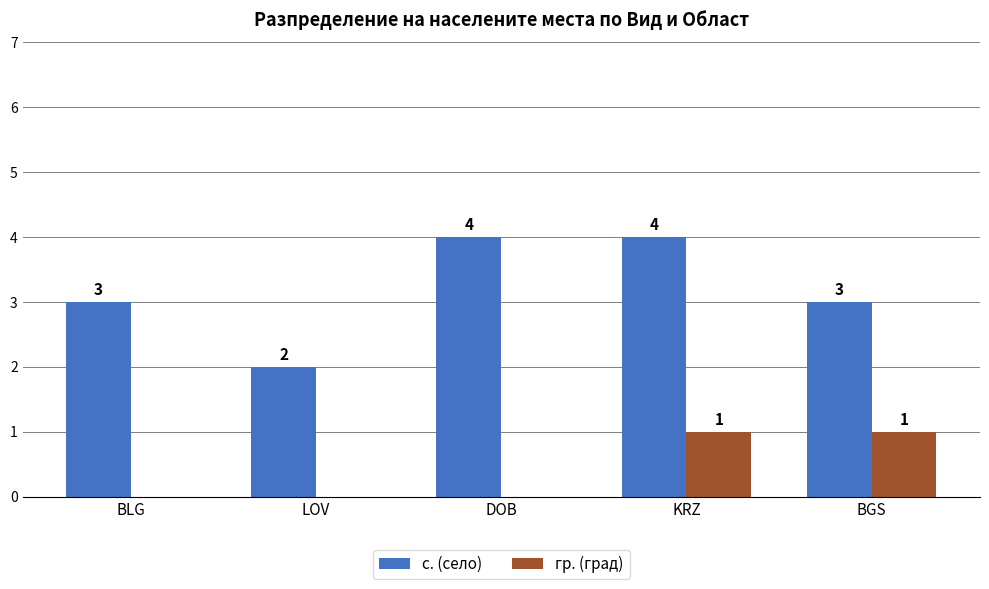

Which series has the largest total across all categories?

с. (село)